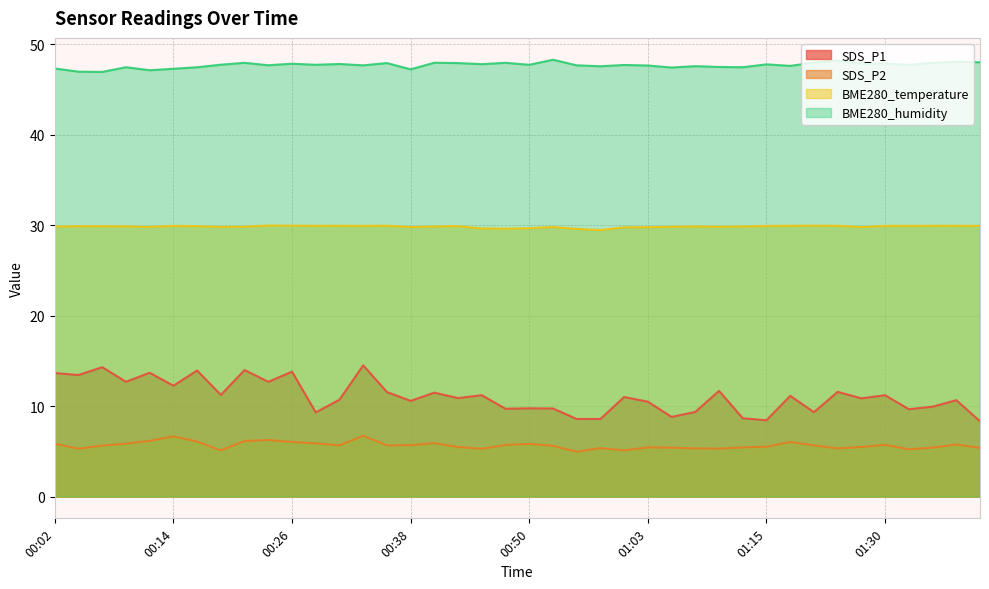

Reading left to right, what are all the values shown in this chart?

SDS_P1: 13.7	13.4	14.3	12.7	13.7	12.2	13.9	11.2	14.0	12.7	13.8	9.3	10.7	14.5	11.6	10.6	11.5	10.9	11.2	9.7	9.8	9.7	8.6	8.6	11.0	10.5	8.8	9.3	11.7	8.7	8.4	11.1	9.3	11.6	10.8	11.2	9.7	9.9	10.7	8.3
SDS_P2: 5.8	5.3	5.6	5.8	6.2	6.7	6.1	5.1	6.1	6.2	6.0	5.9	5.7	6.7	5.7	5.7	5.9	5.5	5.3	5.7	5.8	5.6	5.0	5.3	5.1	5.4	5.4	5.3	5.3	5.4	5.5	6.0	5.7	5.3	5.5	5.7	5.2	5.4	5.8	5.4
BME280_temperature: 29.8	29.9	29.9	29.9	29.8	29.9	29.9	29.8	29.8	30.0	29.9	29.9	29.9	29.9	29.9	29.8	29.9	29.9	29.6	29.6	29.7	29.8	29.6	29.5	29.8	29.8	29.8	29.9	29.8	29.9	29.9	29.9	29.9	29.9	29.8	29.9	29.9	29.9	29.9	29.9
BME280_humidity: 47.3	47.0	46.9	47.5	47.1	47.3	47.5	47.7	48.0	47.7	47.9	47.7	47.8	47.7	47.9	47.2	48.0	47.9	47.8	48.0	47.7	48.3	47.7	47.6	47.7	47.6	47.4	47.6	47.5	47.5	47.8	47.6	48.0	48.2	47.9	47.9	47.7	47.9	48.1	48.0